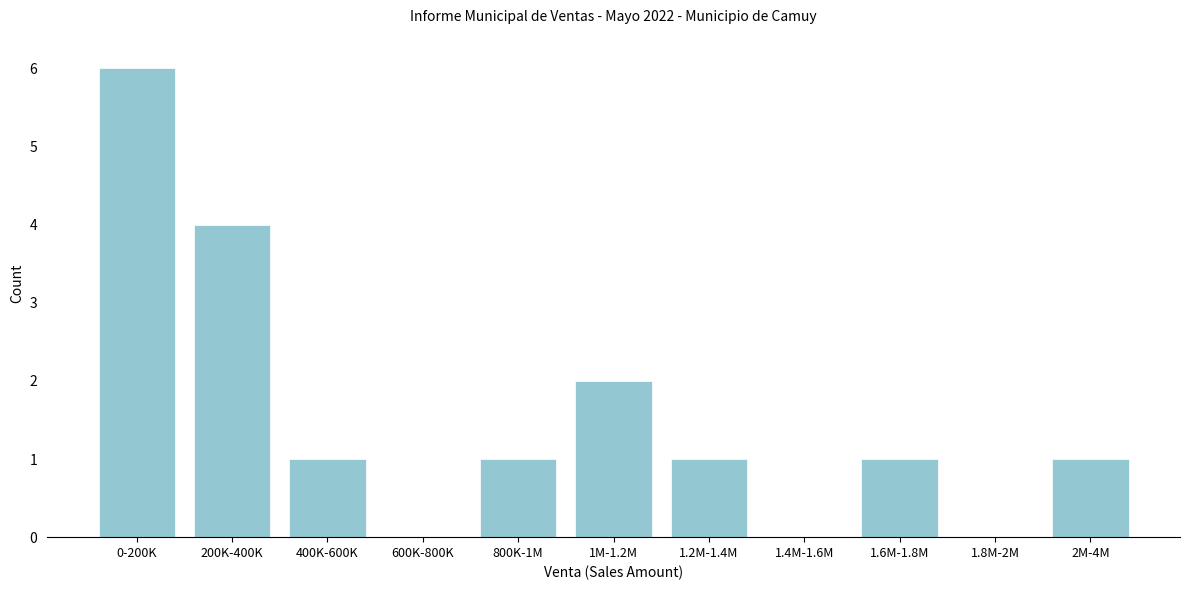

Reading left to right, list all the values displayed in this chart.

0-200K=6	200K-400K=4	400K-600K=1	600K-800K=0	800K-1M=1	1M-1.2M=2	1.2M-1.4M=1	1.4M-1.6M=0	1.6M-1.8M=1	1.8M-2M=0	2M-4M=1